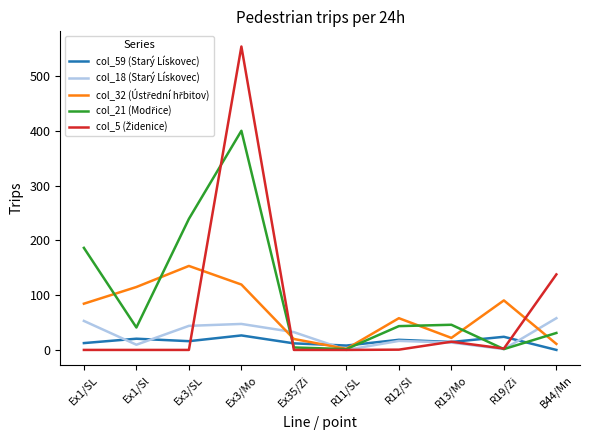

At which category is the sum across all series the highest?

Ex3/Mo